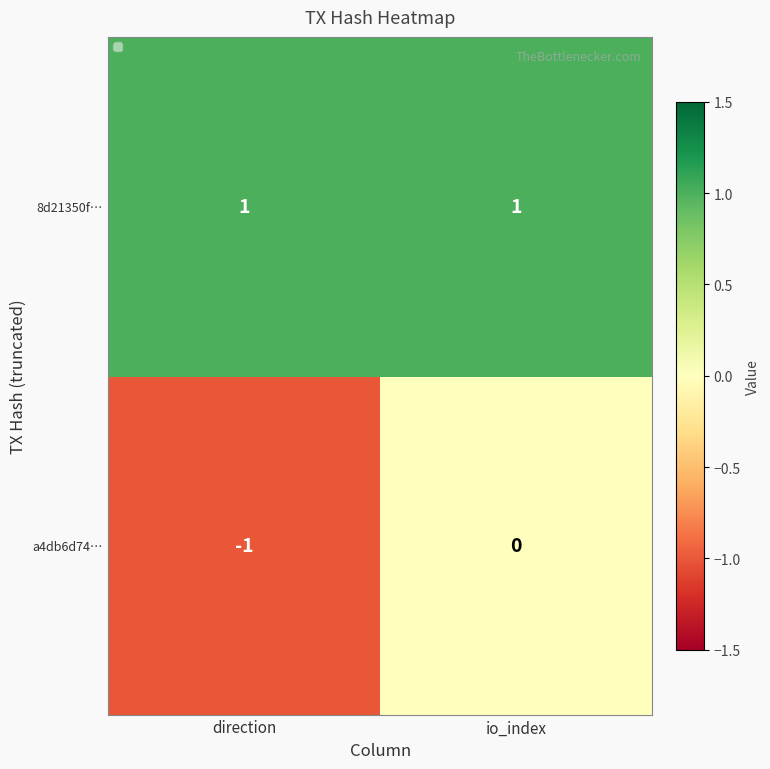

Which category has the lowest value across all series?

direction